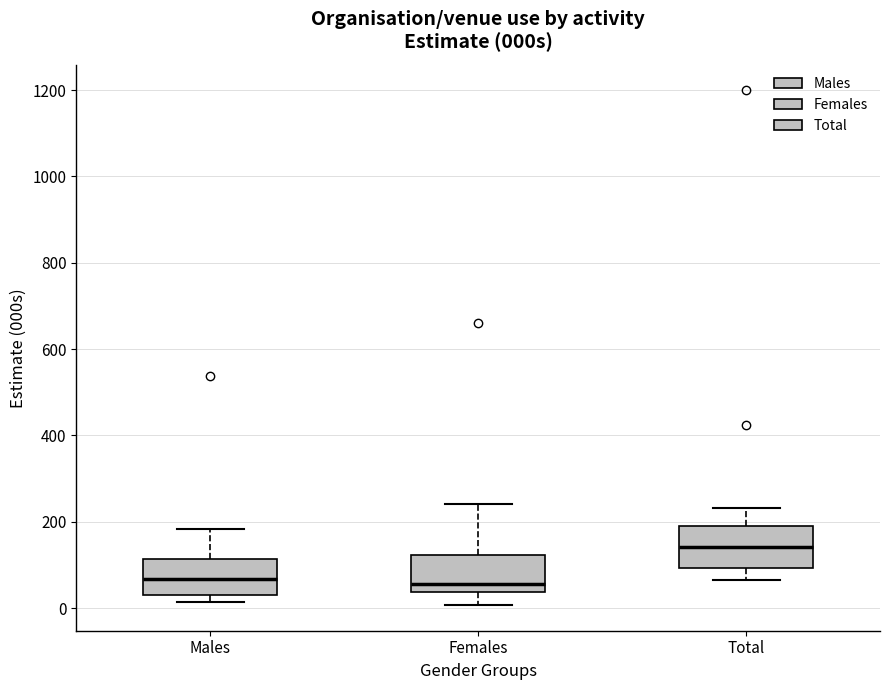

Where does the median line of the box for Females sit on the y-axis? The values are not printed on the chart, so give them approximately, as read against the axis.

60